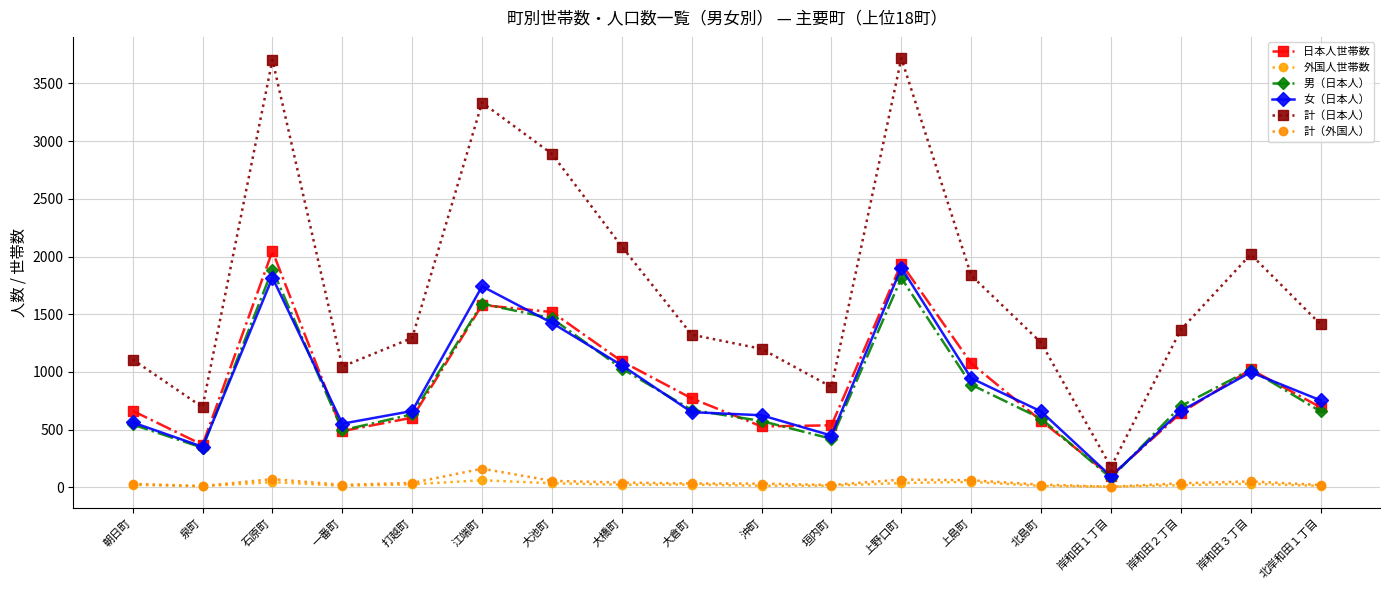

At which category does 計（日本人） reach its first local valley?

泉町